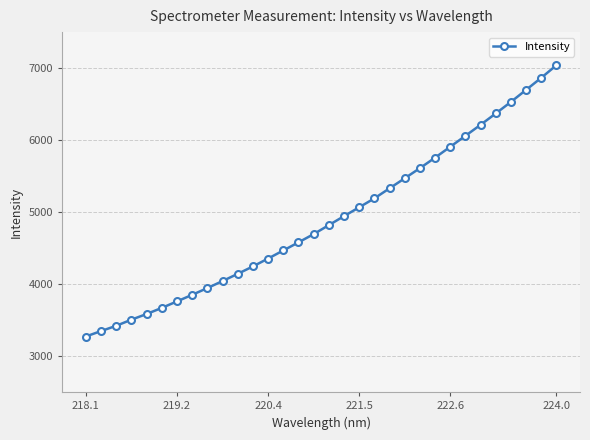

What is the greatest value displayed?

7040.5